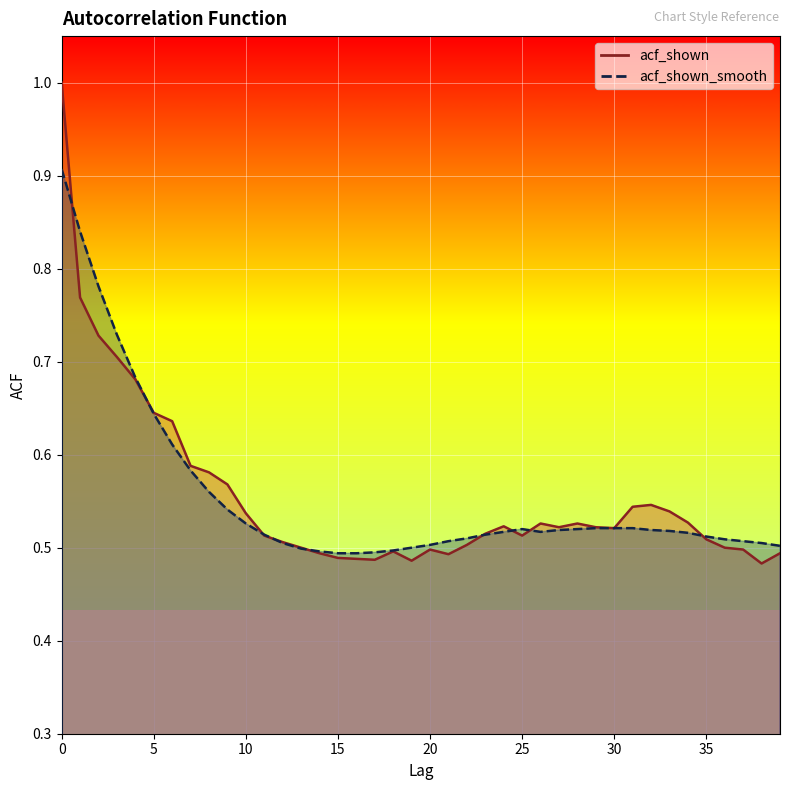

List the series in order of their overall mean, lowest first.

acf_shown_smooth, acf_shown